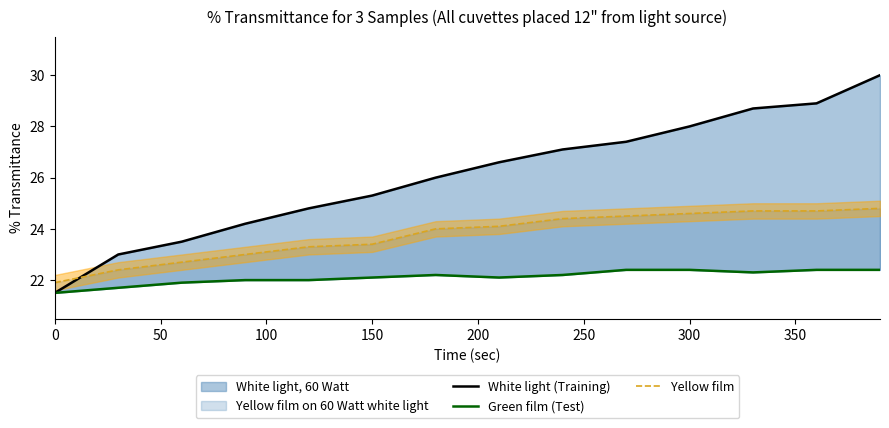

How many values in the White light (Training) series exceed 26?

7